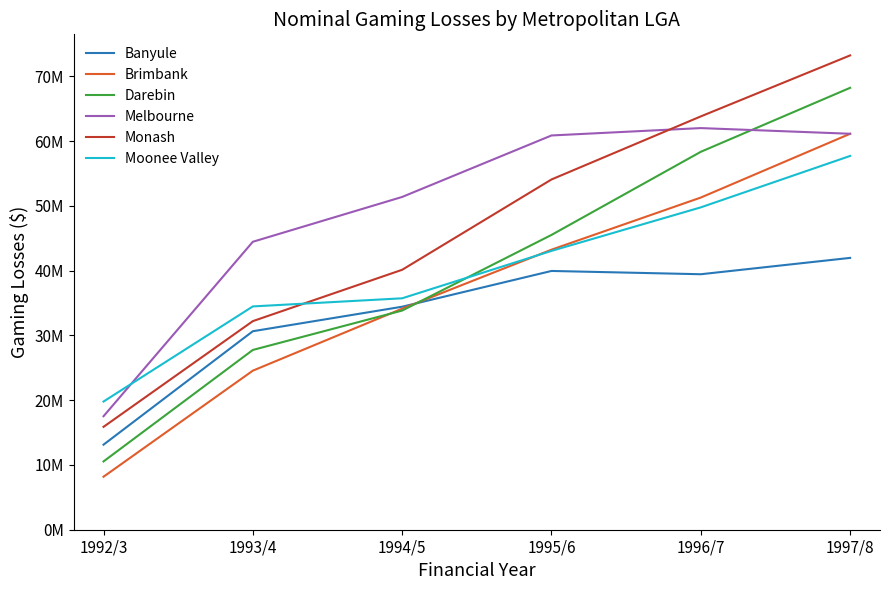

What is the label of the 6th point from the right?

1992/3